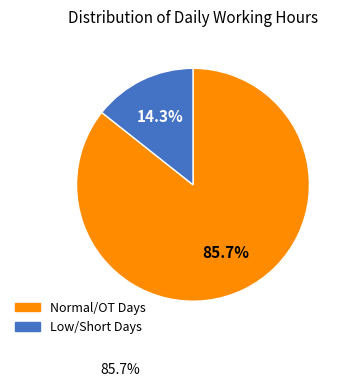

To the nearest percent, what is the difference between the largest and smallest slice percentages?

71%